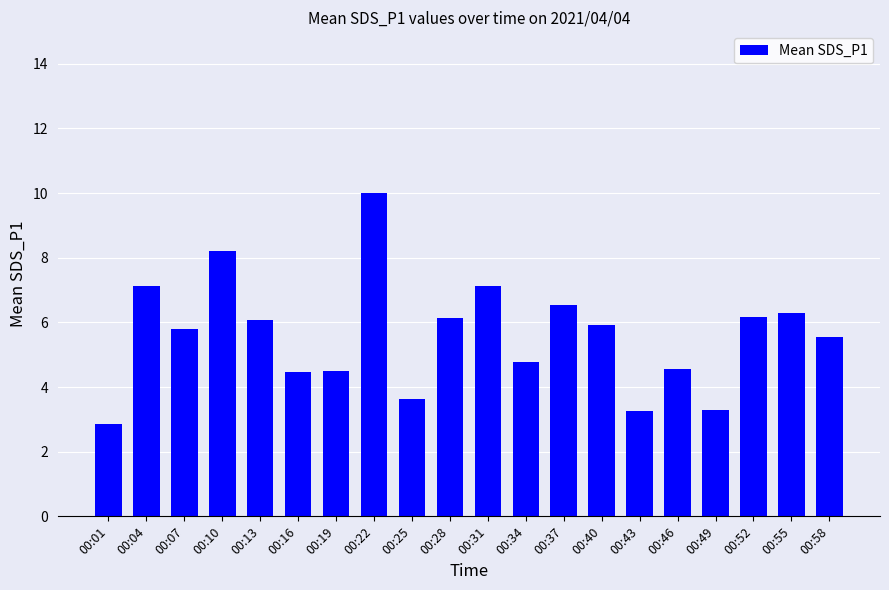

Where does the data first go above 5?

00:04